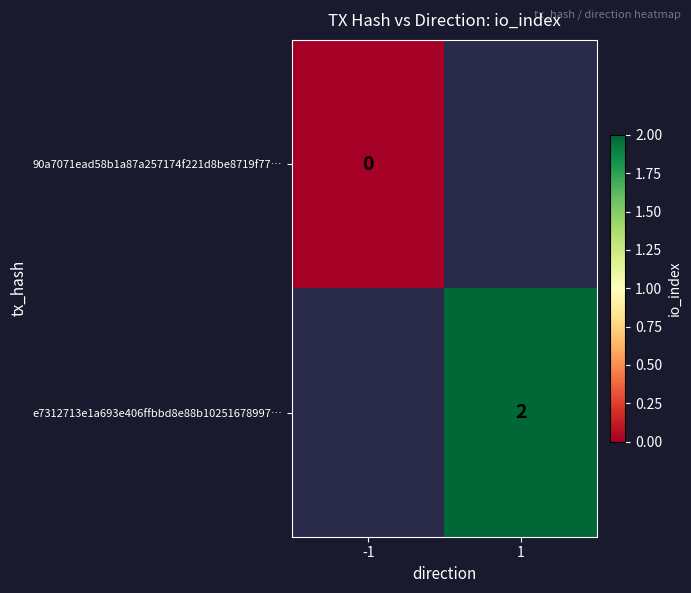

True or false: e7312713e1a693e406ffbbd8e88b10251678997… has a value of 3 at 1.

False